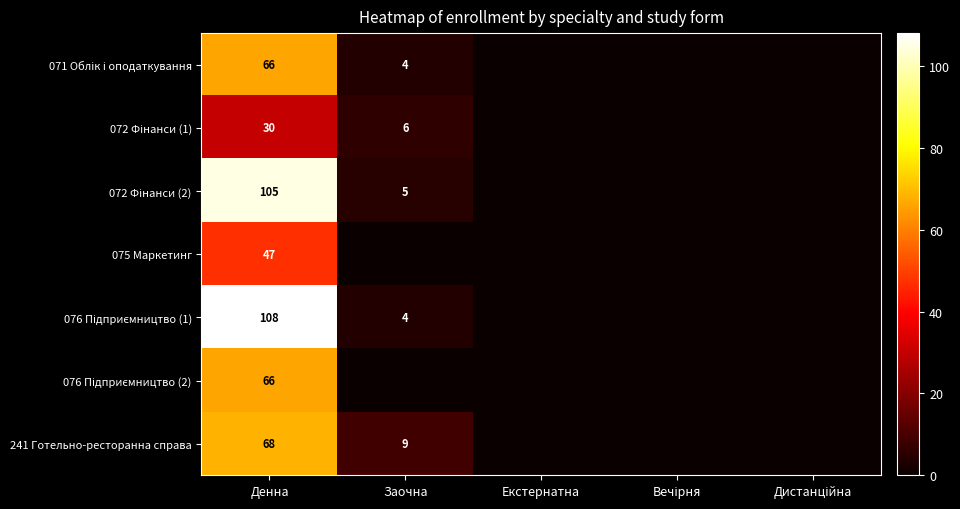

What is the difference between the maximum and second lowest values in the 076 Підприємництво (2) series?

66